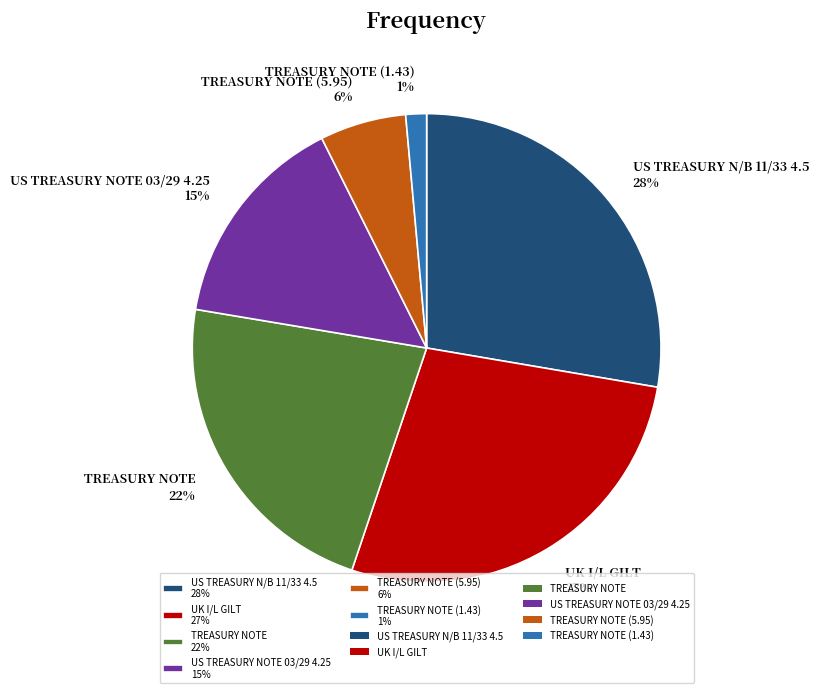

Is there a majority slice in this chart?

No